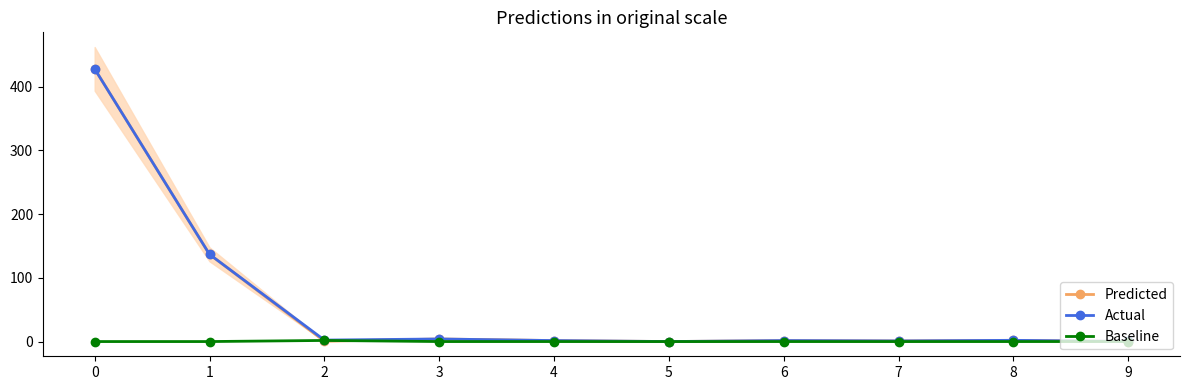

Which series has the largest range (max minus min)?

Predicted